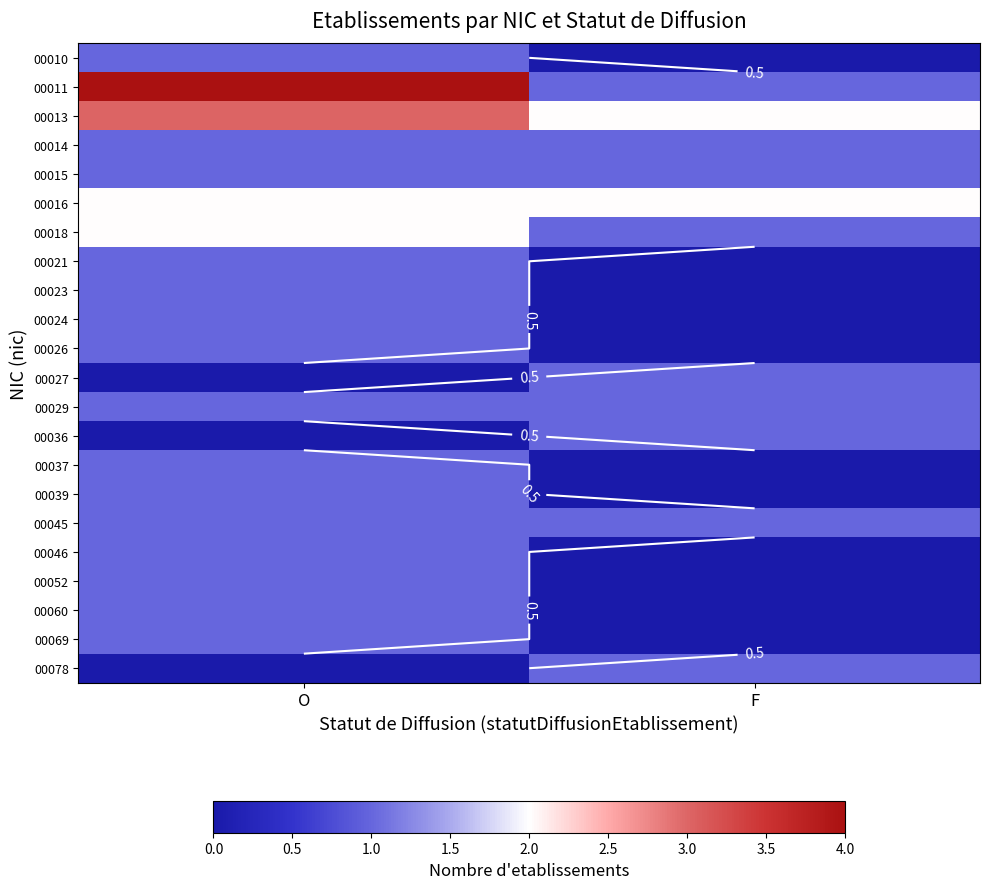

The 00024 series shows 1 at O. True or false?

False